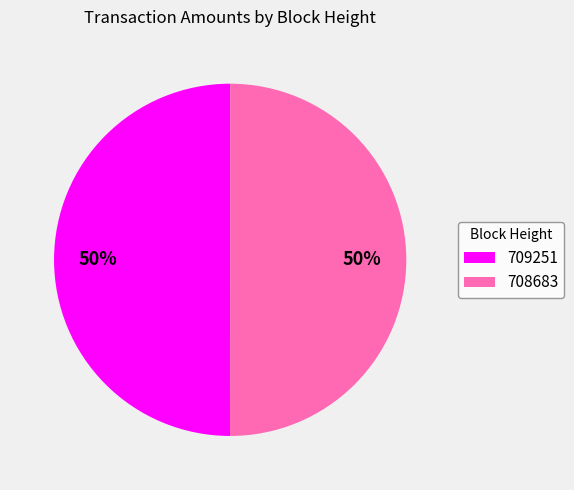

Approximately how many times larger is the value at 709251 compared to 708683?

1.0